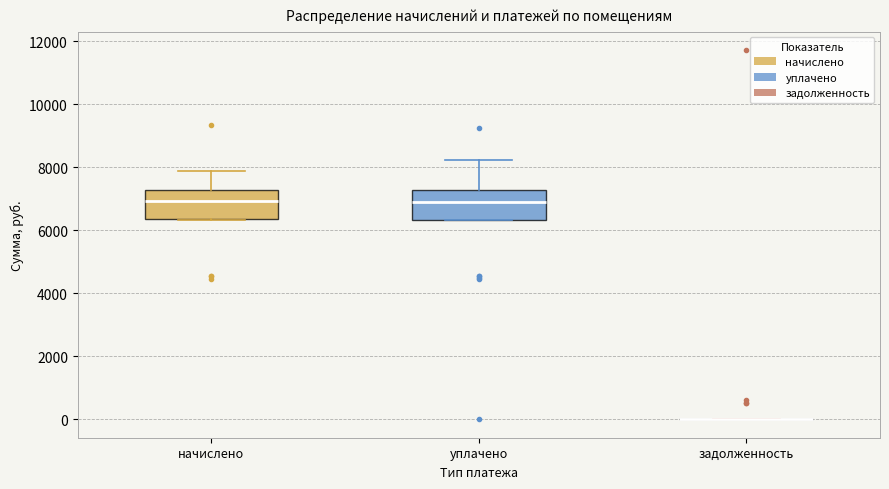

Reading left to right, read every box against the y-axis: the position of its median line, the range the box covers, and the ends of its whiskers. The values are not printed on the chart, so give them approximately, as read against the axis.

начислено: median 7000, box 6400 to 7200, whiskers 6400 to 7800
уплачено: median 7000, box 6400 to 7200, whiskers 6400 to 8200
задолженность: box collapsed to a line at 0, whiskers 0 to 0